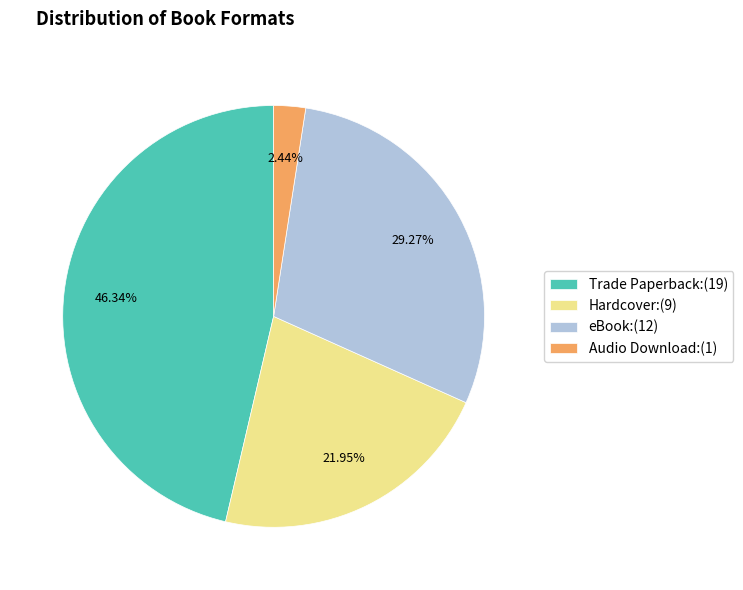

What percentage is NOT represented by Trade Paperback?

53.7%